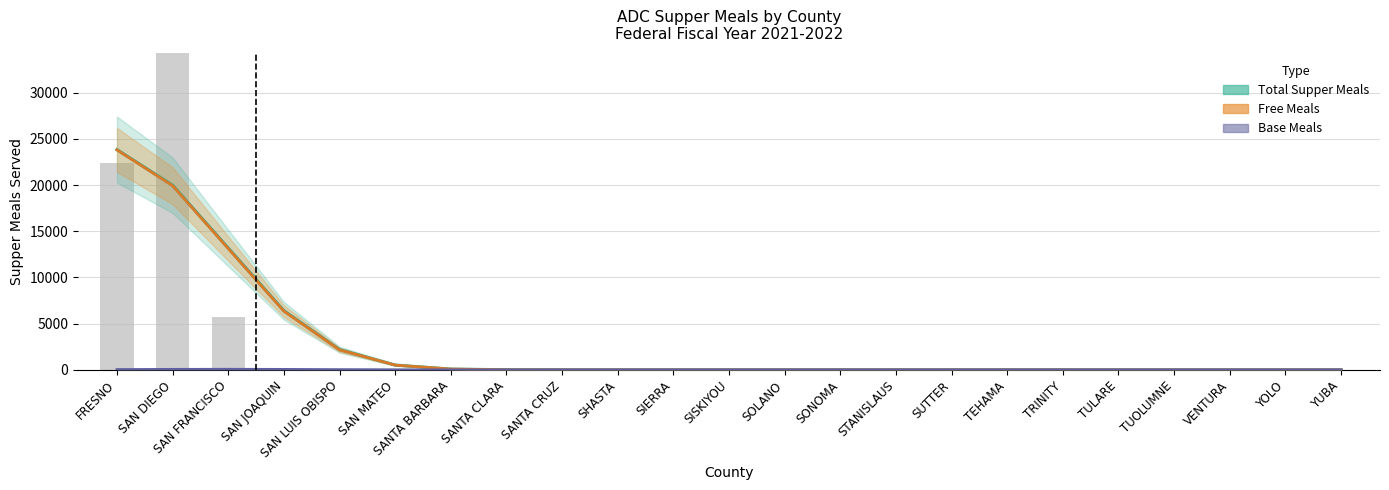

What position from the left is TEHAMA?

17